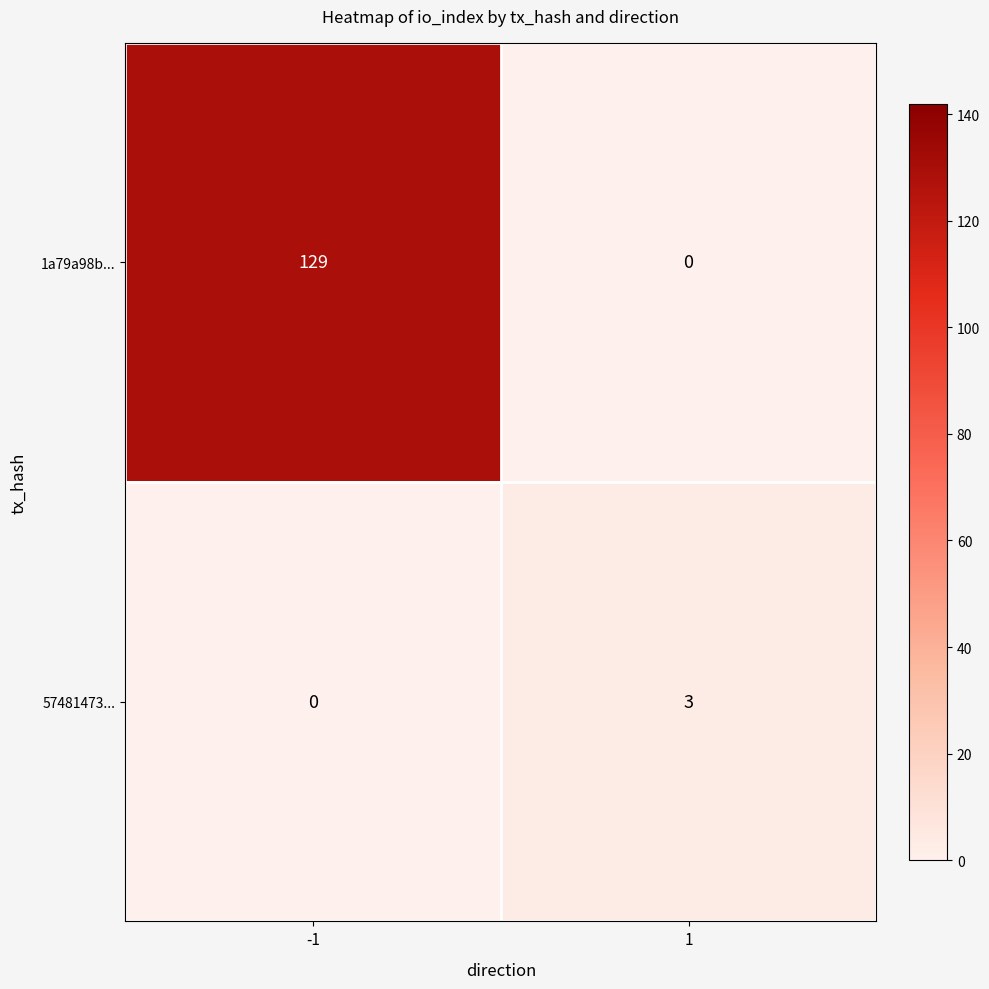

List the series in order of their peak value, highest first.

1a79a98b..., 57481473...